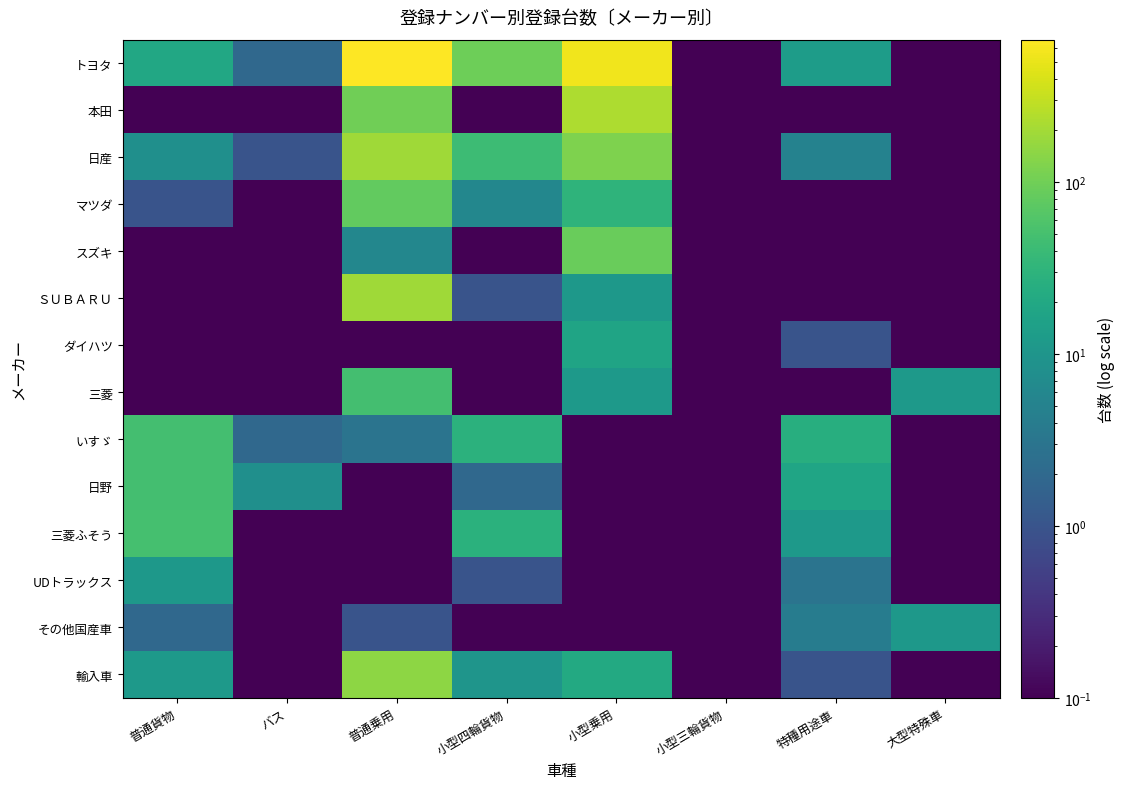

List the series in order of their peak value, lowest first.

UDトラックス, その他国産車, ダイハツ, いすゞ, 日野, 三菱, 三菱ふそう, マツダ, スズキ, 輸入車, ＳＵＢＡＲＵ, 日産, 本田, トヨタ